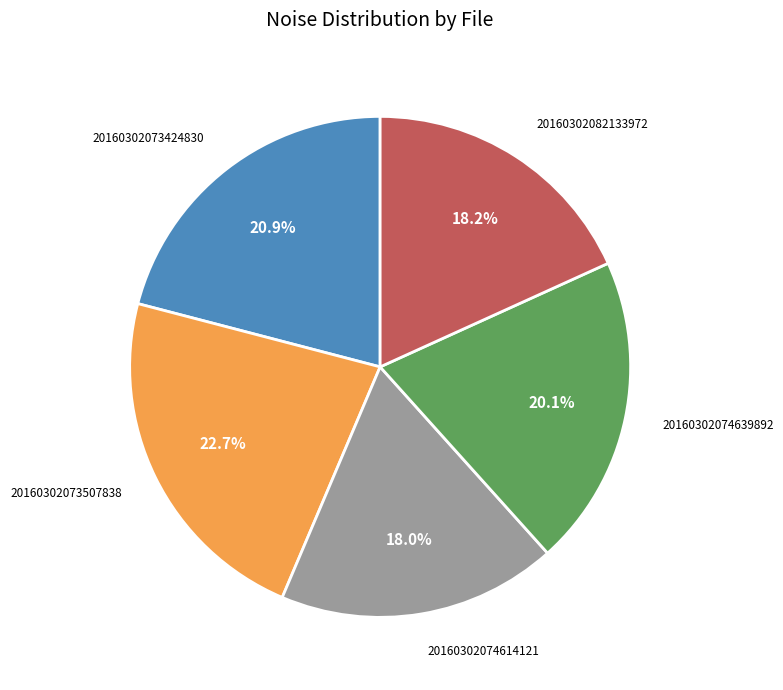

To the nearest percent, what percentage of the pie is 20160302074614121?

18%